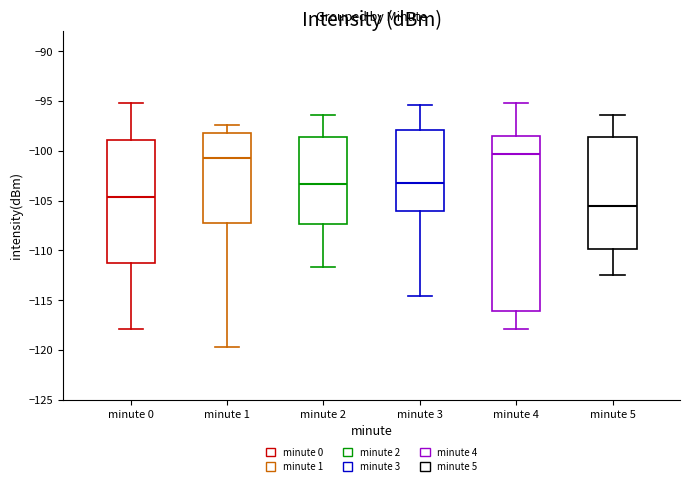

Where does the lower whisker of the box for minute 1 end on the y-axis? The values are not printed on the chart, so give them approximately, as read against the axis.

-119.5